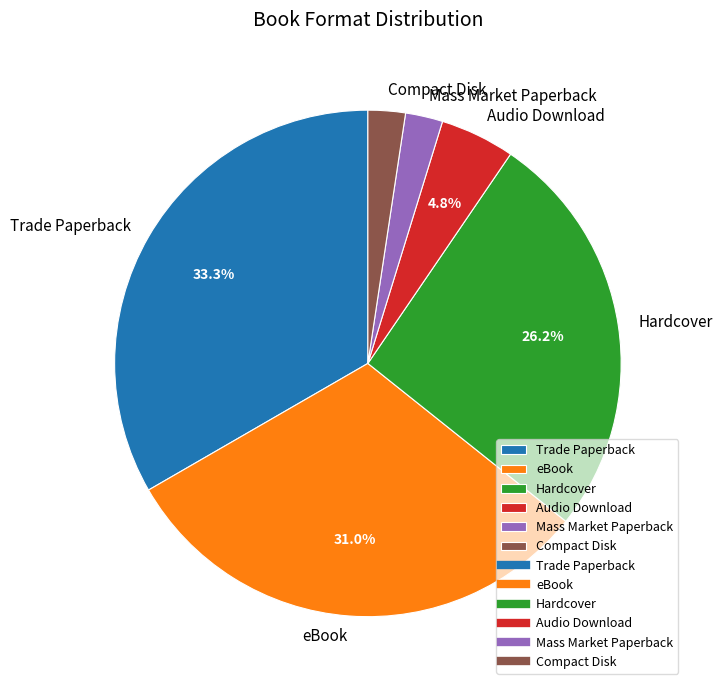

Which has a higher value, eBook or Trade Paperback?

Trade Paperback